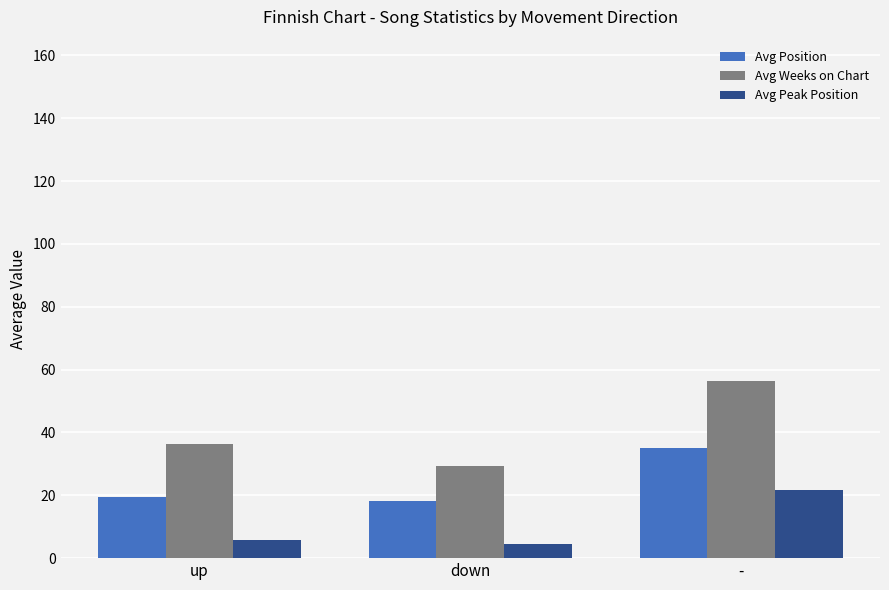

What is the difference between the Avg Peak Position values at up and -?

16.1